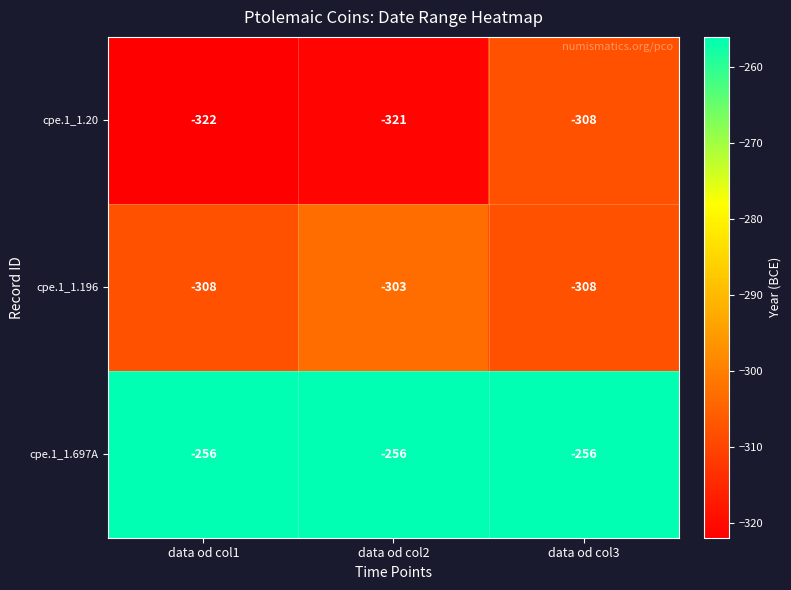

Reading left to right, list all the values displayed in this chart.

cpe.1_1.20: -322	-321	-308
cpe.1_1.196: -308	-303	-308
cpe.1_1.697A: -256	-256	-256